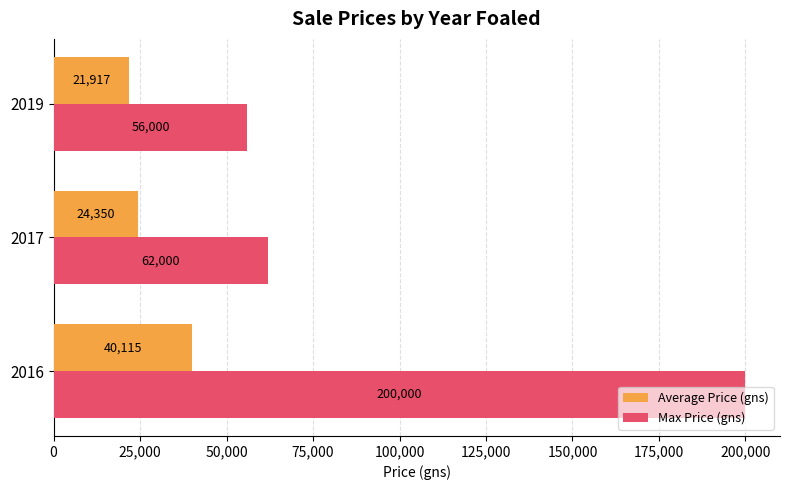

How many Average Price (gns) values are between 21917 and 40115?

3